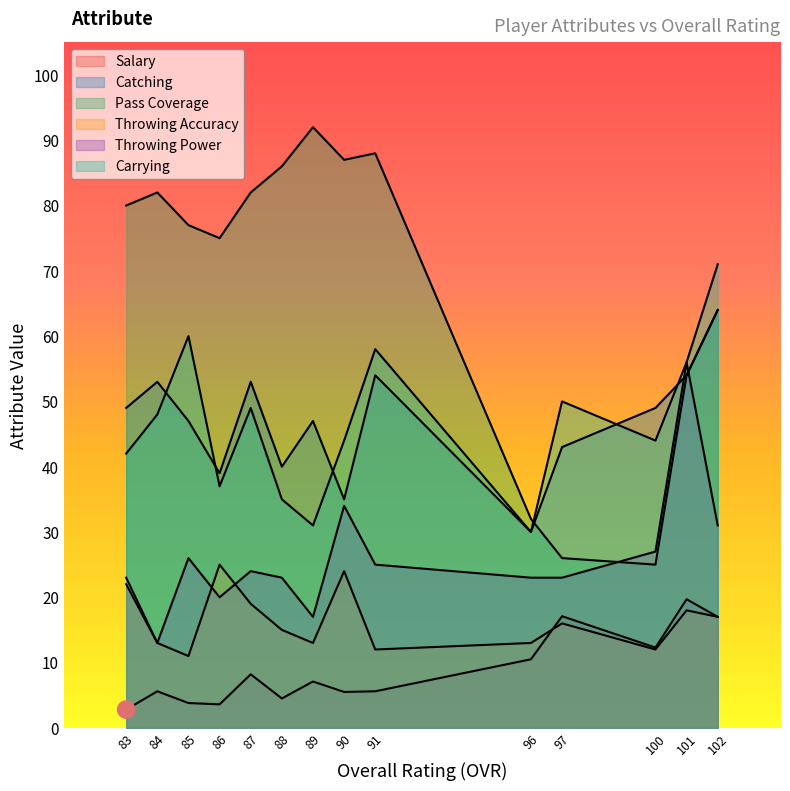

What are all the series names shown in the legend?

salary, catching, pass_coverage, throwing_accuracy, throwing_power, carrying